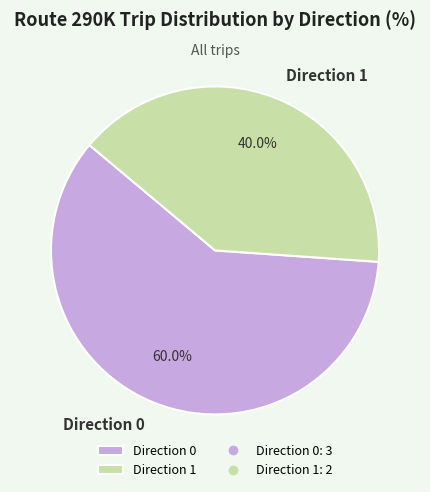

Rank the categories by value from lowest to highest.

Direction 1, Direction 0